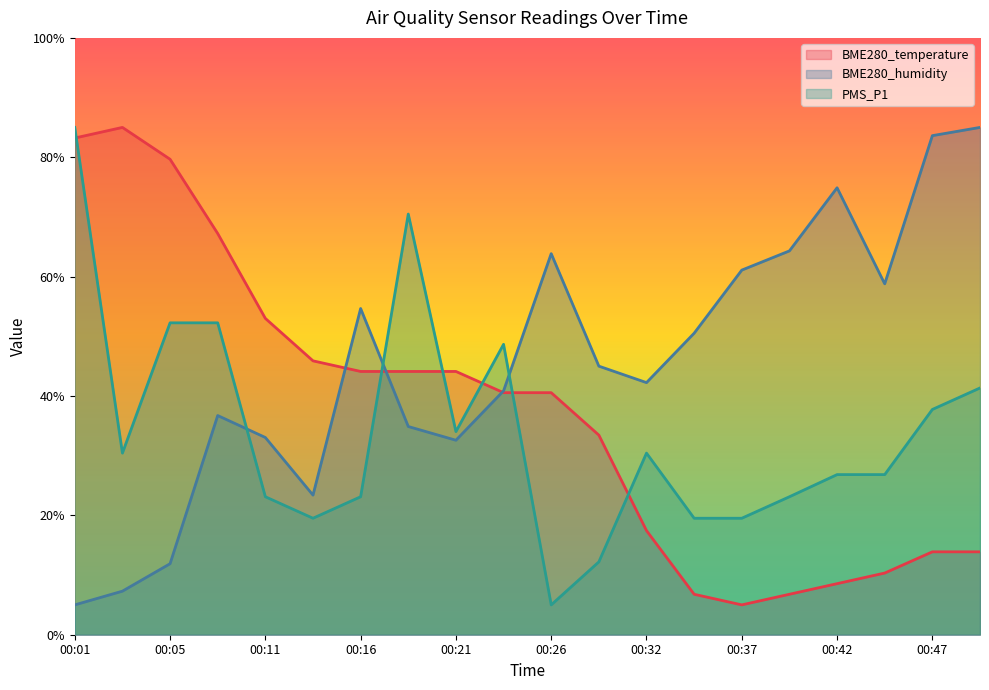

List the labels in order of BME280_temperature value, largest first.

00:03, 00:01, 00:05, 00:08, 00:11, 00:13, 00:16, 00:18, 00:21, 00:23, 00:26, 00:29, 00:32, 00:47, 00:50, 00:45, 00:42, 00:34, 00:39, 00:37